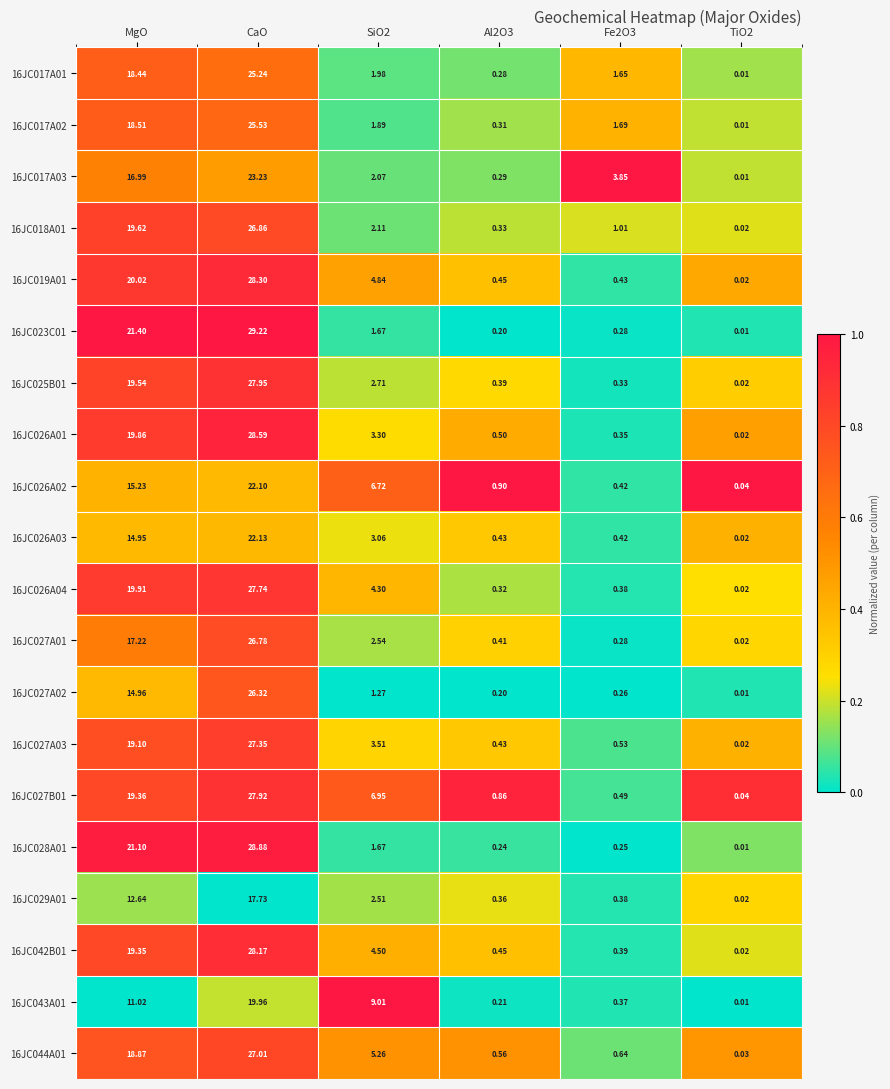

At which label does 16JC019A01 reach its peak?

CaO